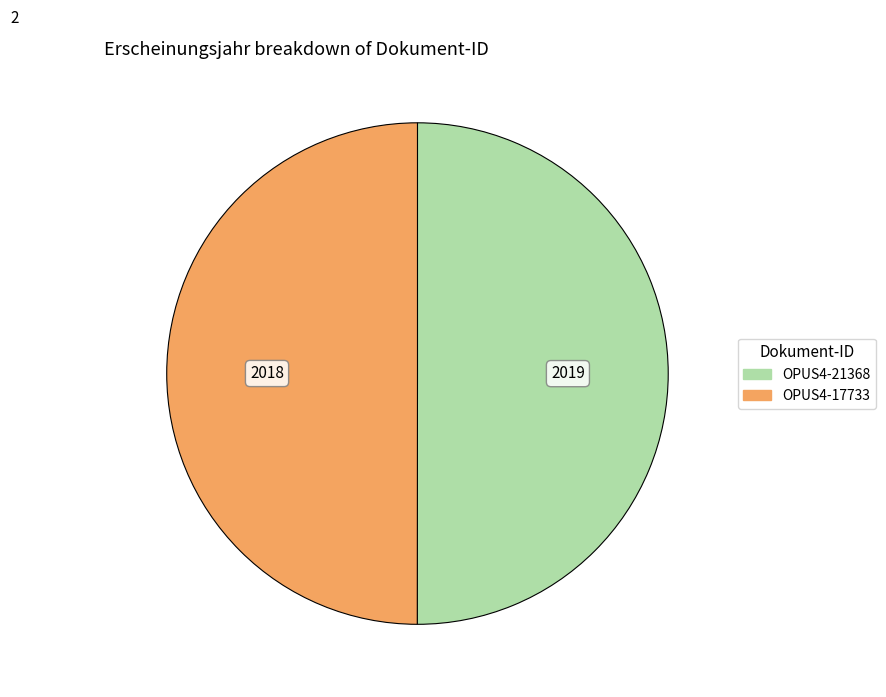

The OPUS4-17733 slice represents 58% of the pie. True or false?

False